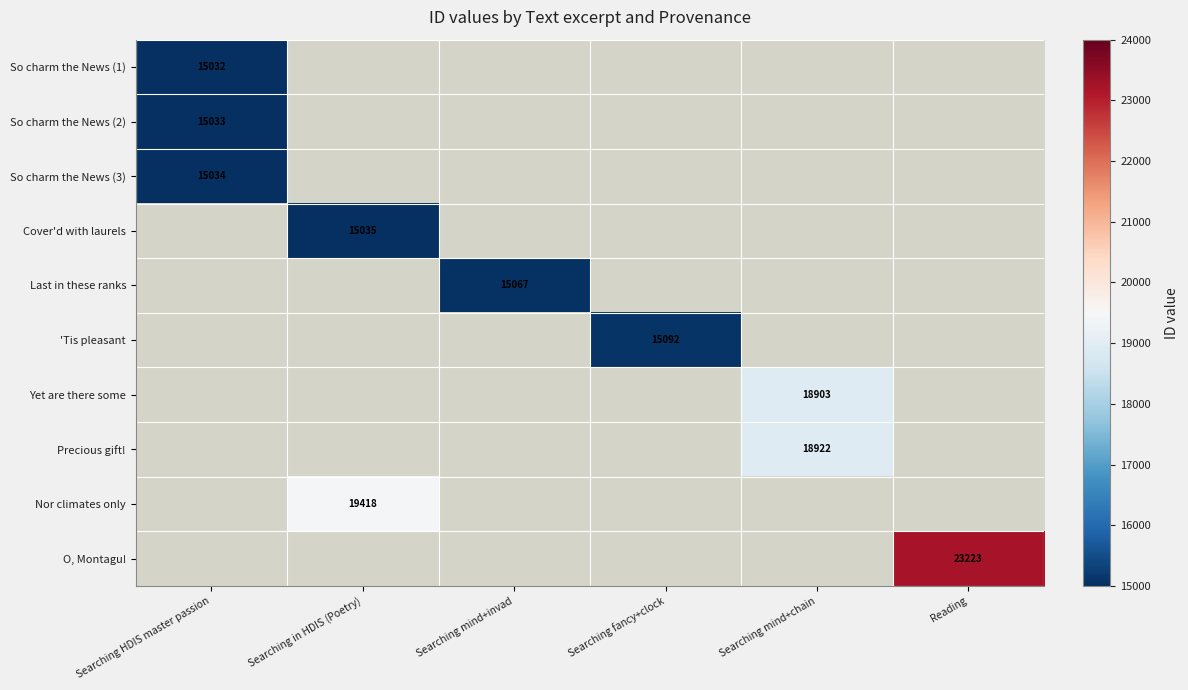

Between Searching HDIS master passion and Reading, which is larger?

Reading